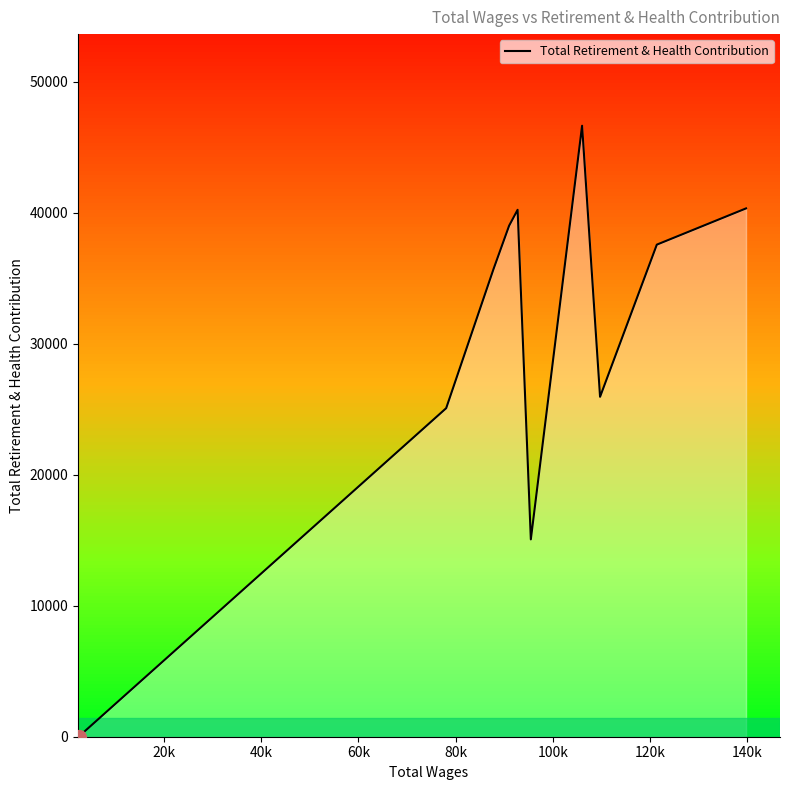

What is the maximum value shown in the chart?

46623